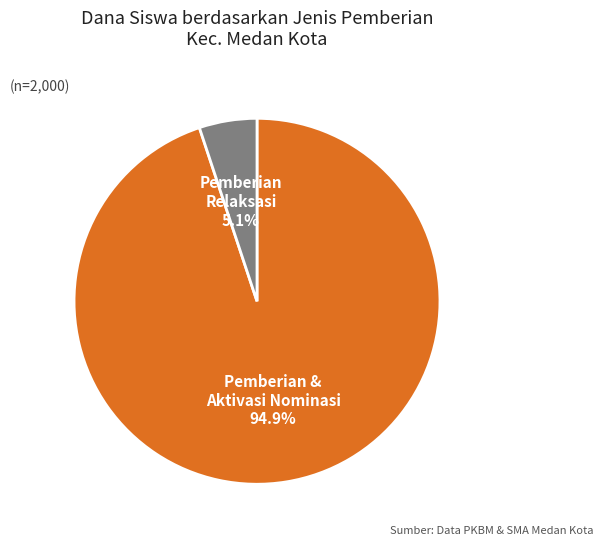

How many segments does this pie chart have?

2